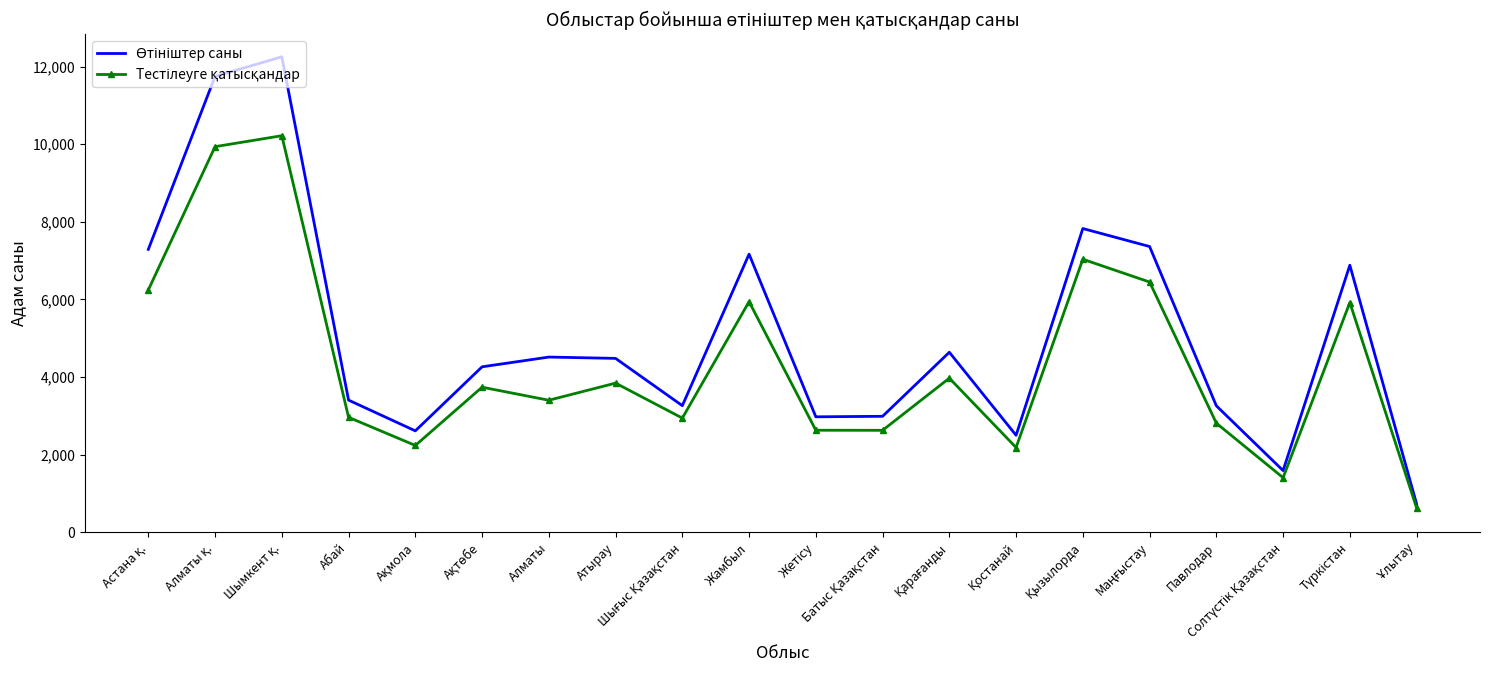

What is the spread (max minus min) of values at Атырау?

637